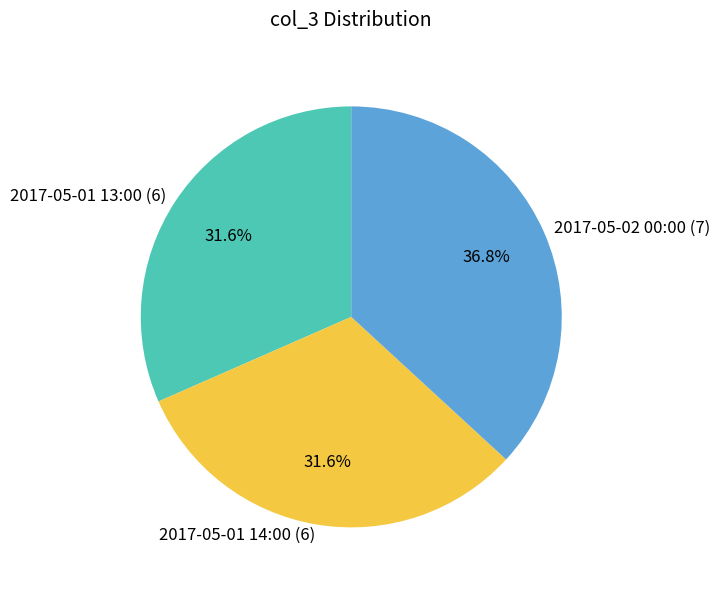

Is it true that 2017-05-02 00:00 is 43% of the pie?

False